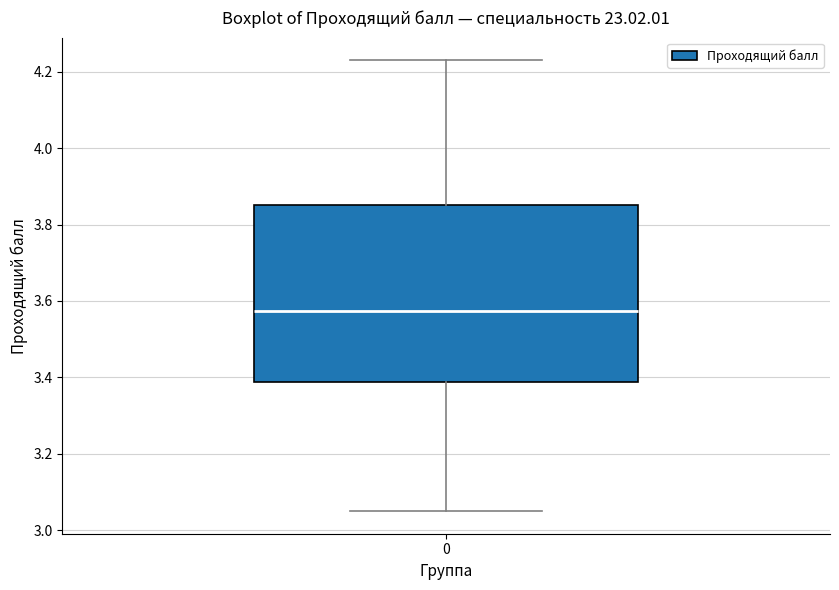

Where is the lower edge of the box at x = 0 on the y-axis? The values are not printed on the chart, so give them approximately, as read against the axis.

3.38